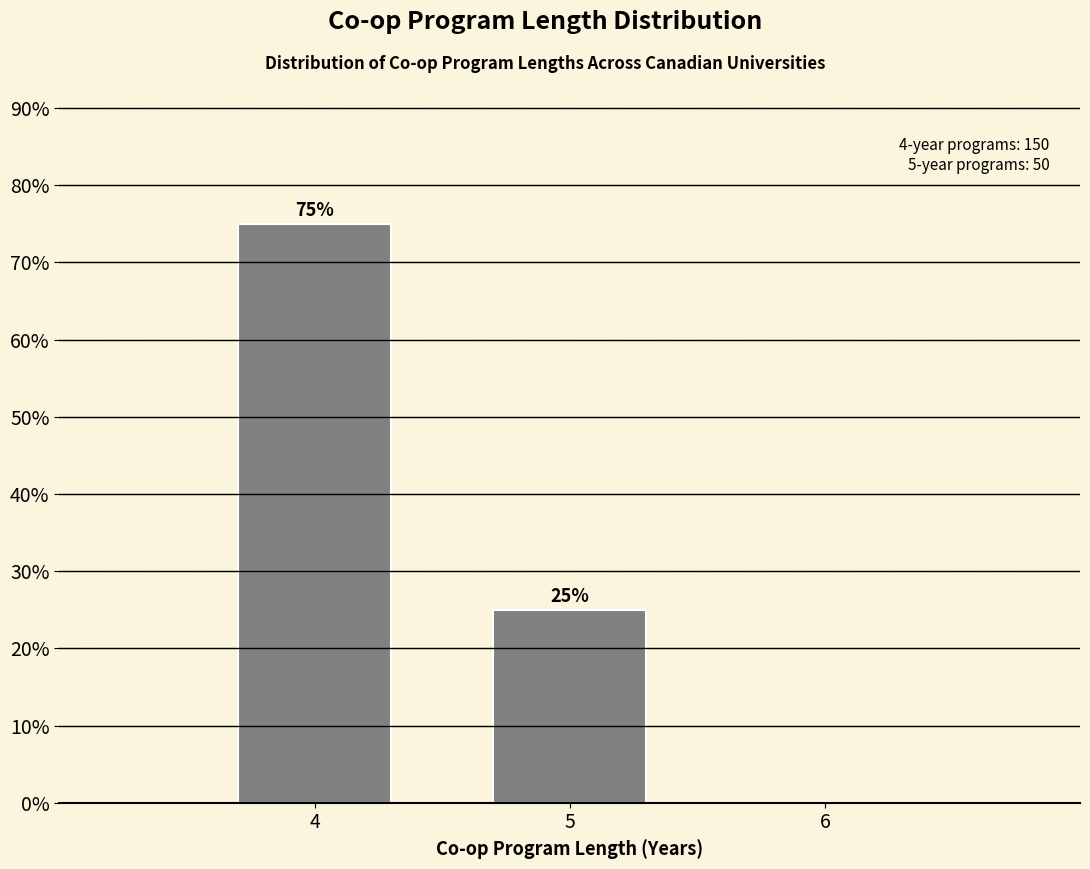

Reading left to right, list all the values displayed in this chart.

4=75	5=25